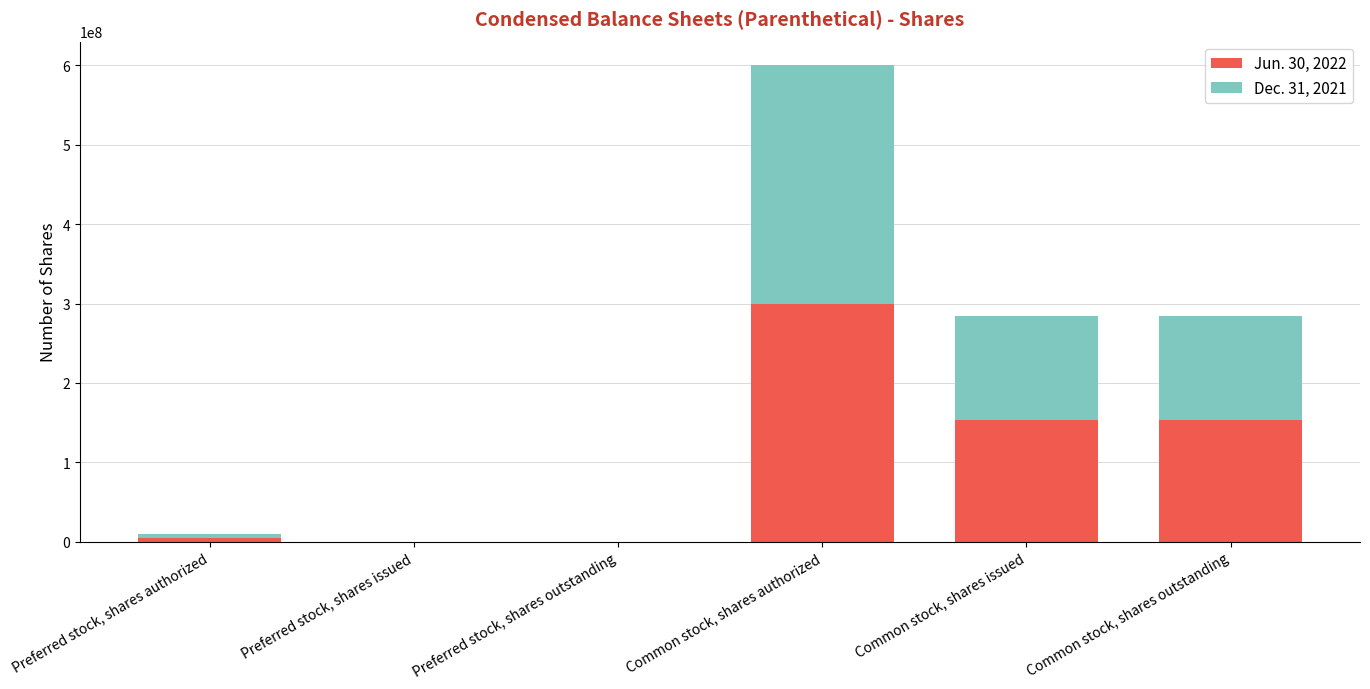

Is it true that Jun. 30, 2022 equals 0 at Preferred stock, shares issued?

True